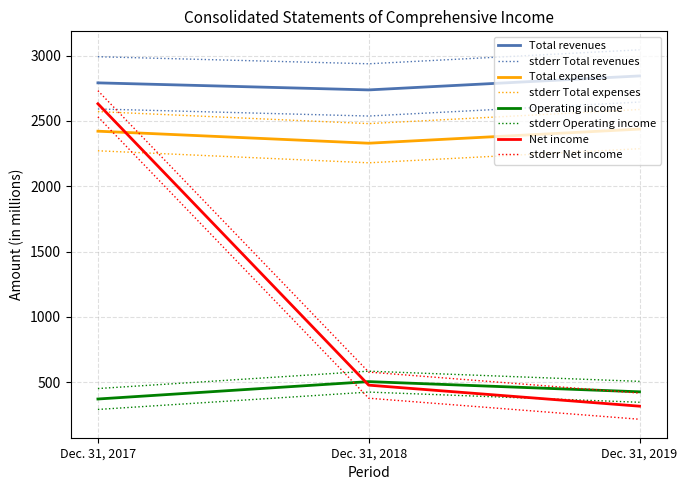

What is the sum of the Operating income values at Dec. 31, 2018 and Dec. 31, 2019?

930